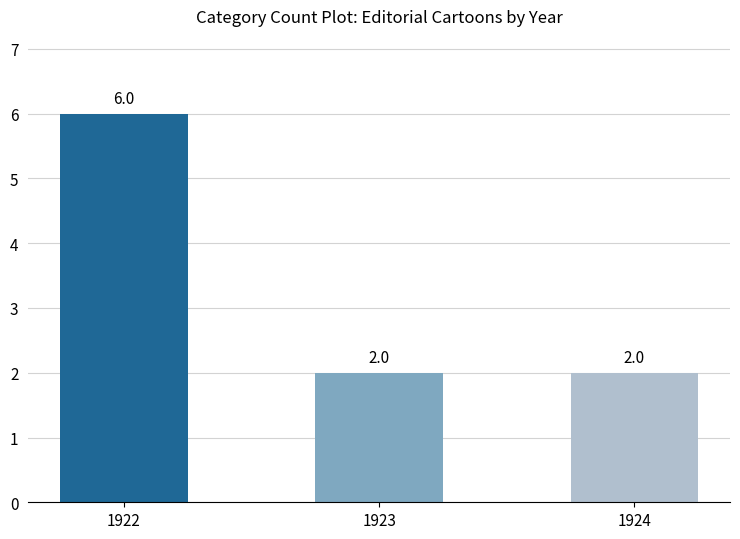

What is the difference between the values at 1922 and 1923?

4